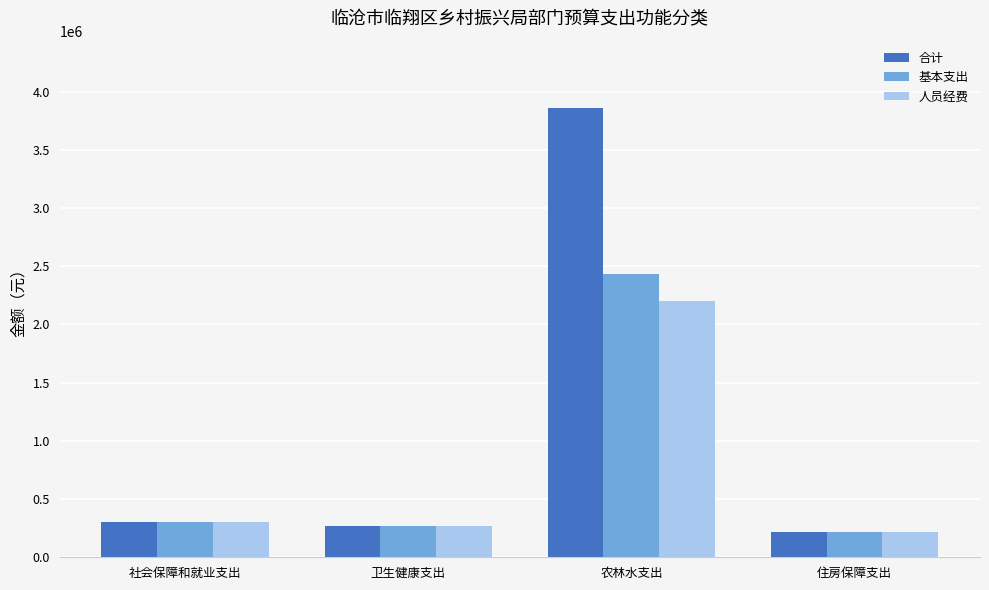

What is the difference between the highest and lowest values at 农林水支出?

1653402.6